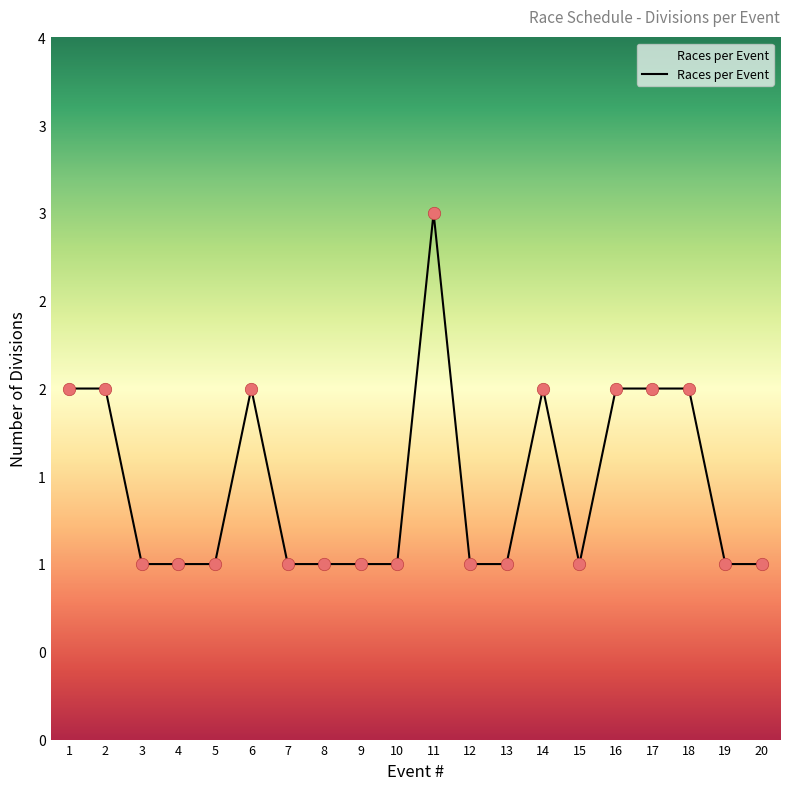

Is this an area chart (filled region under the line)?

Yes